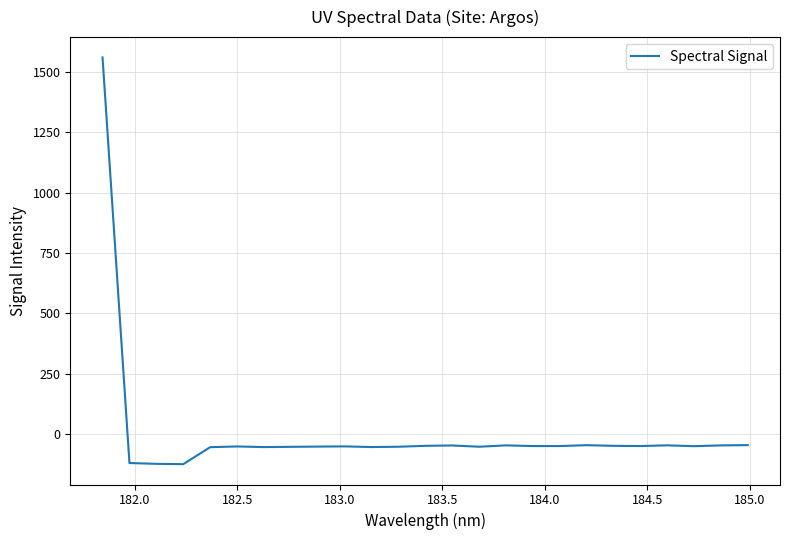

What is the minimum value shown in the chart?

-125.6